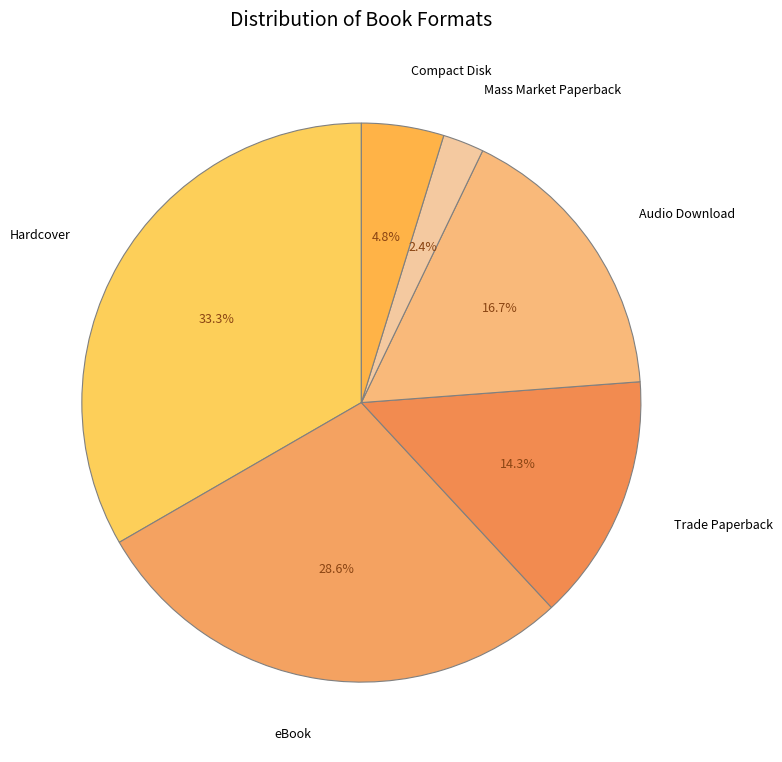

The eBook slice represents 29% of the pie. True or false?

True